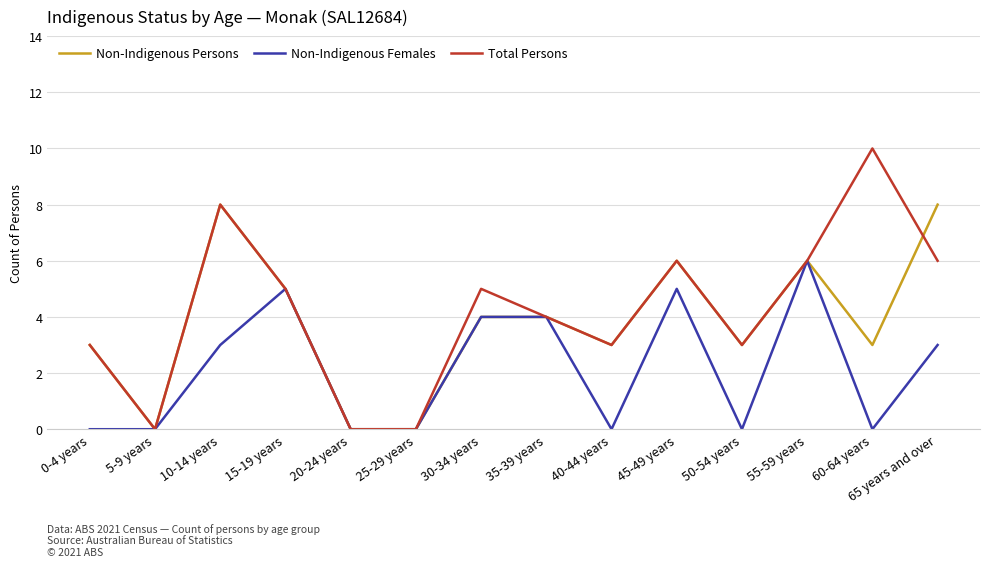

Which series has the largest total across all categories?

Total Persons